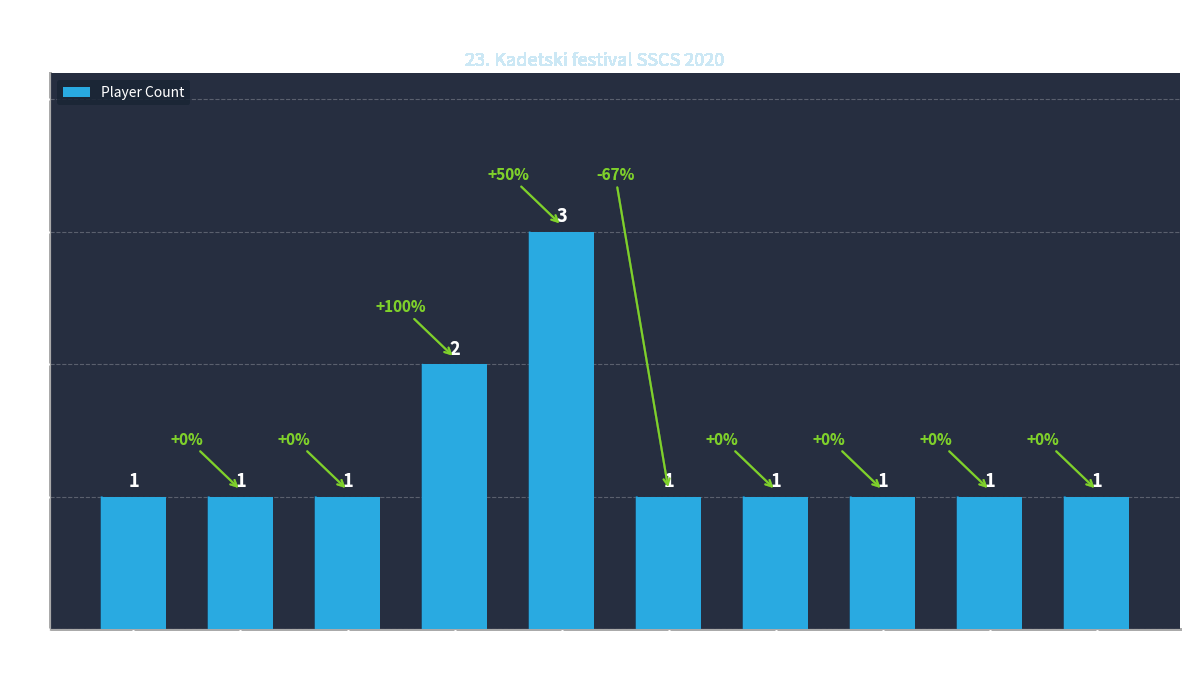

Approximately how many times larger is the value at Vranje compared to Kragujevac?

2.0